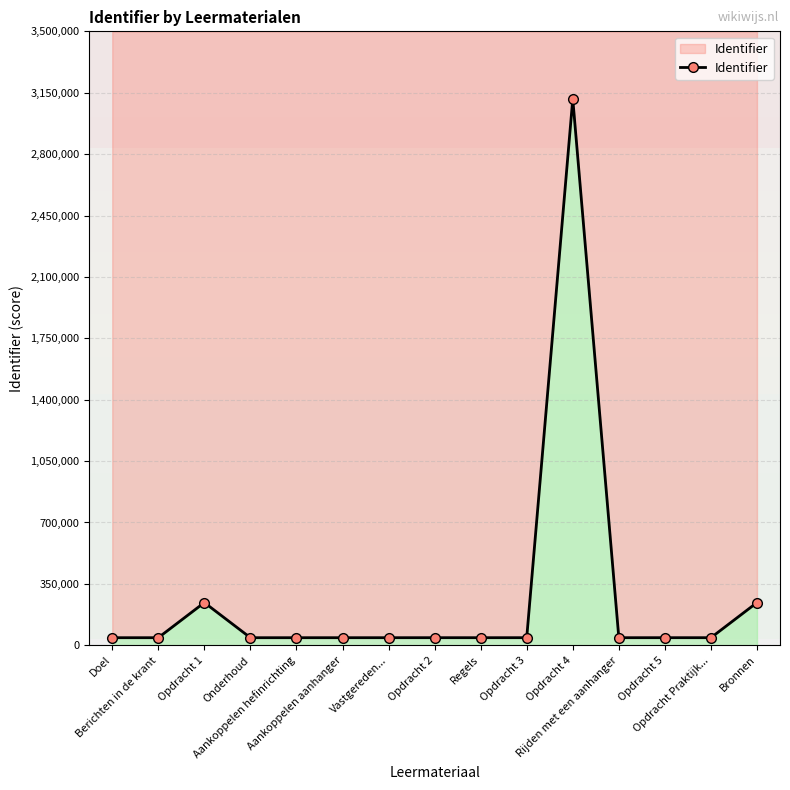

What is the difference between the second highest and minimum values?

200221